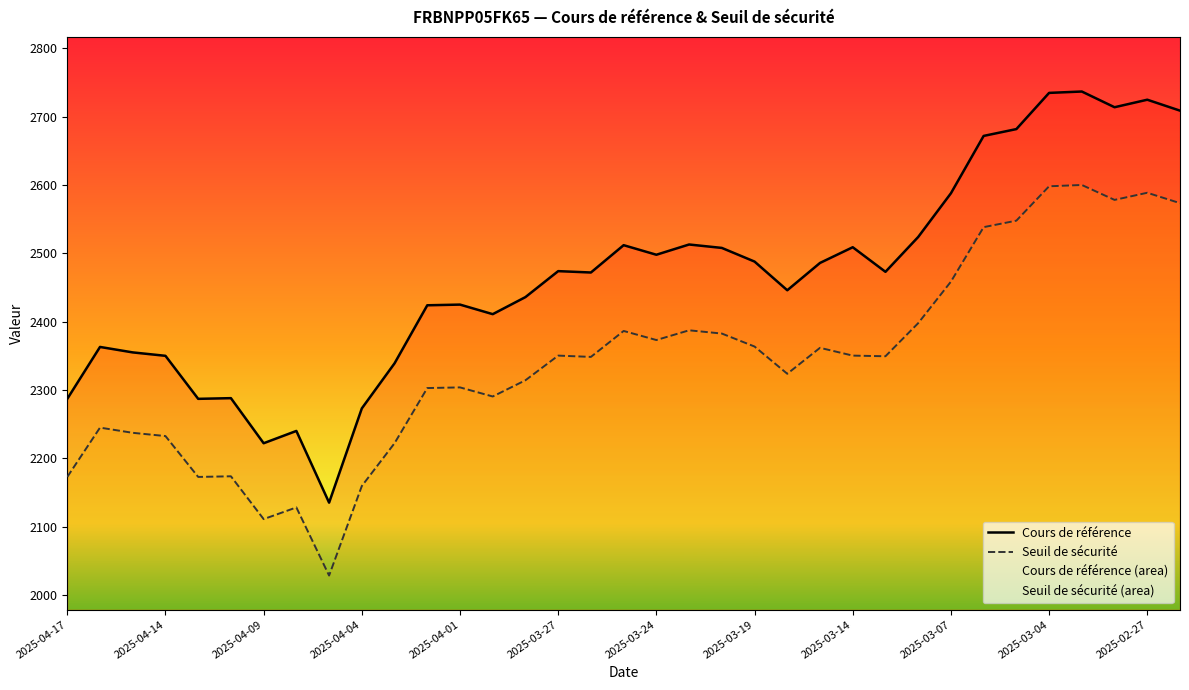

How many categories are shown in the chart?

35